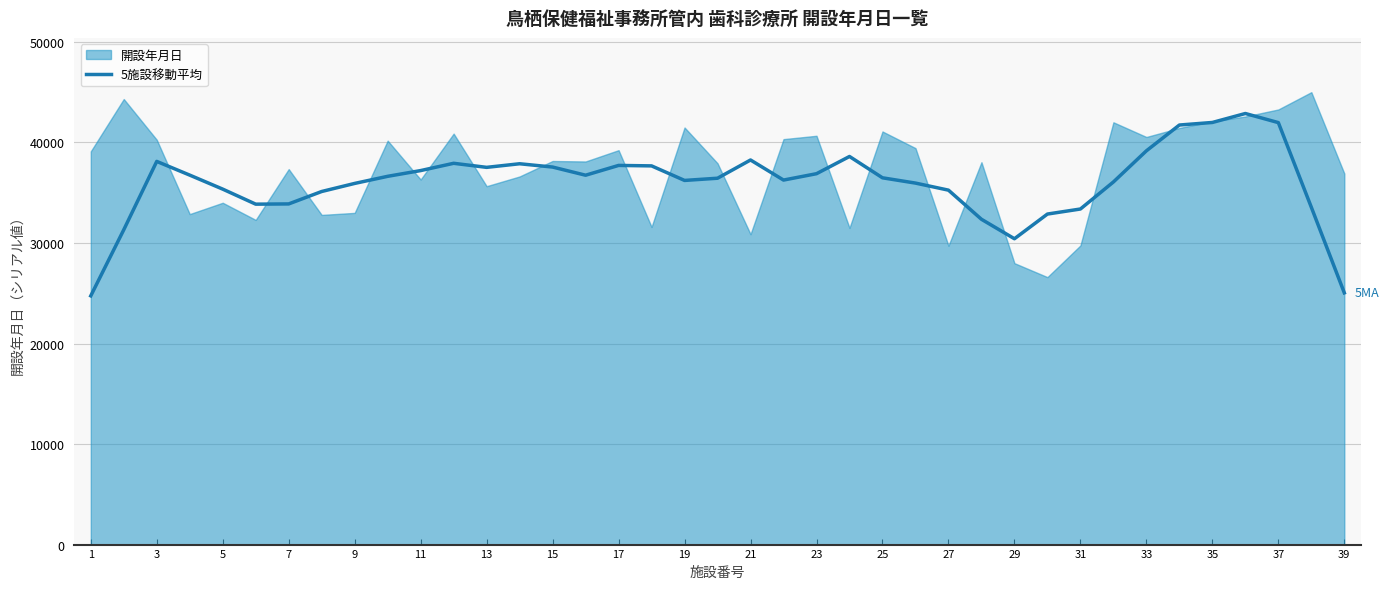

What is the lowest value of the 5施設移動平均 series?

24740.0